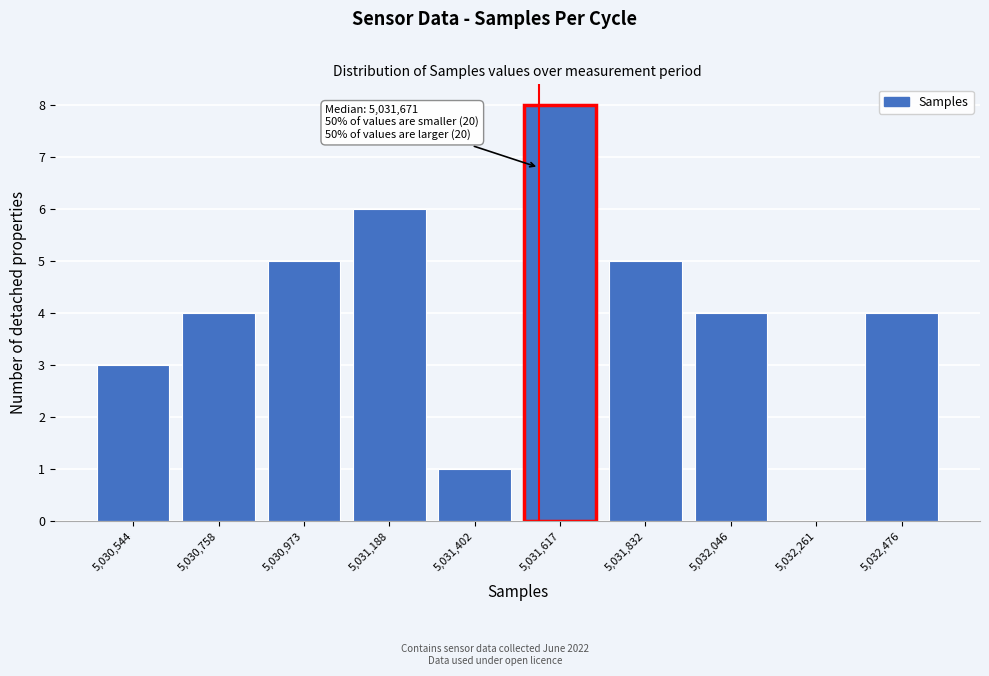

Reading right to left, list all the values displayed in this chart.

5,032,476=4	5,032,261=0	5,032,046=4	5,031,832=5	5,031,617=8	5,031,402=1	5,031,188=6	5,030,973=5	5,030,758=4	5,030,544=3